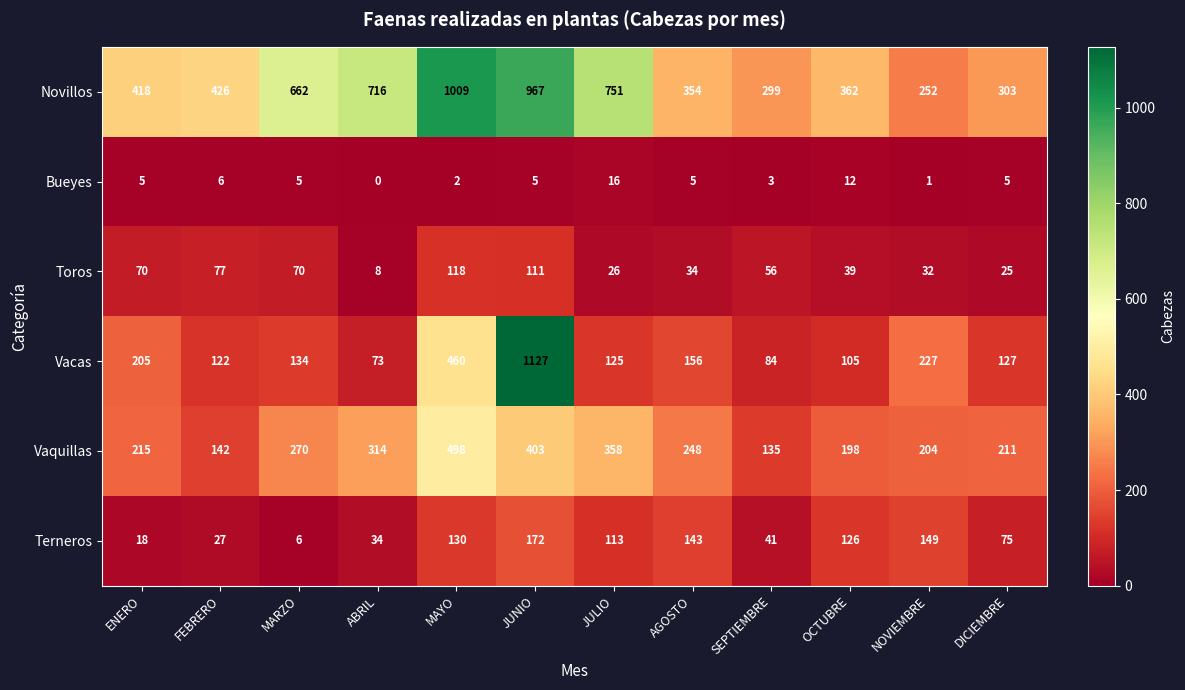

The Vacas series shows 176 at MARZO. True or false?

False